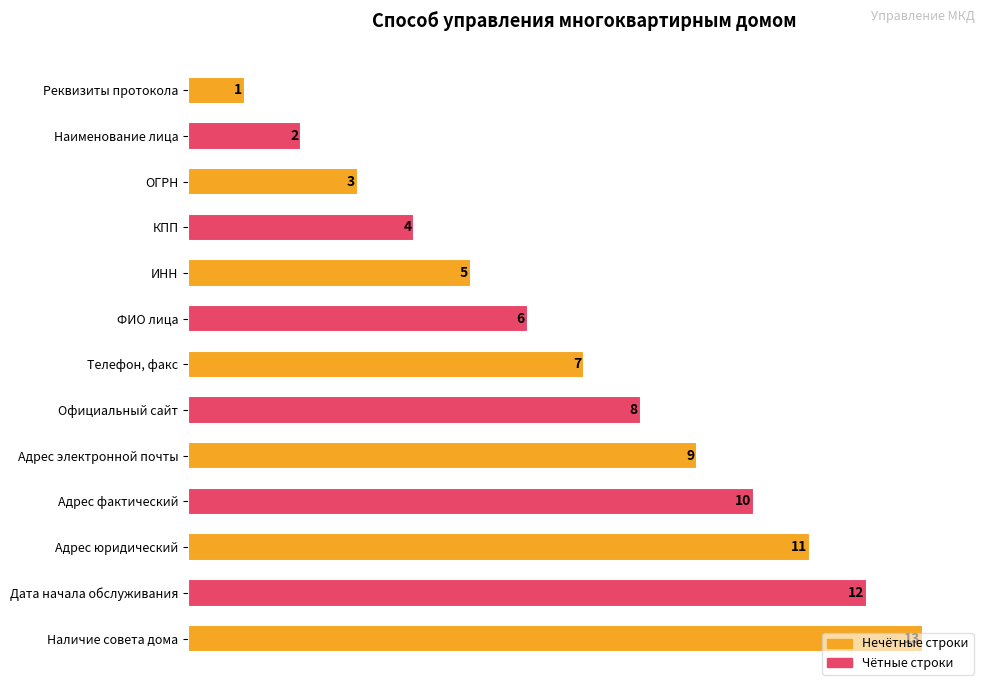

Does the chart contain stacked bars?

No